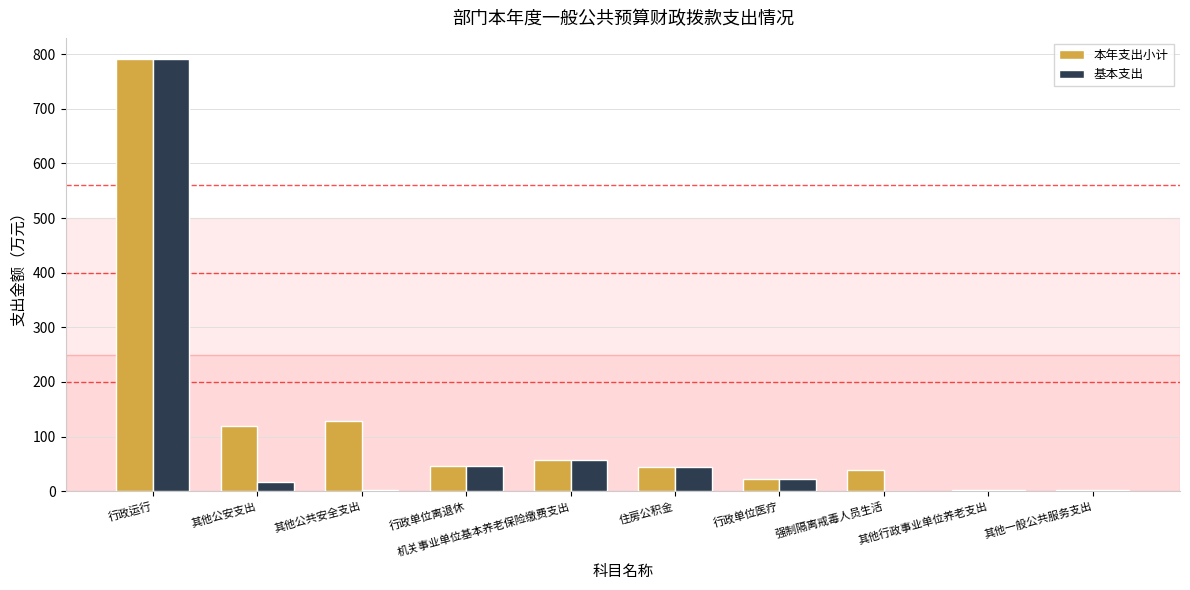

What is the highest value of the 基本支出 series?

790.3